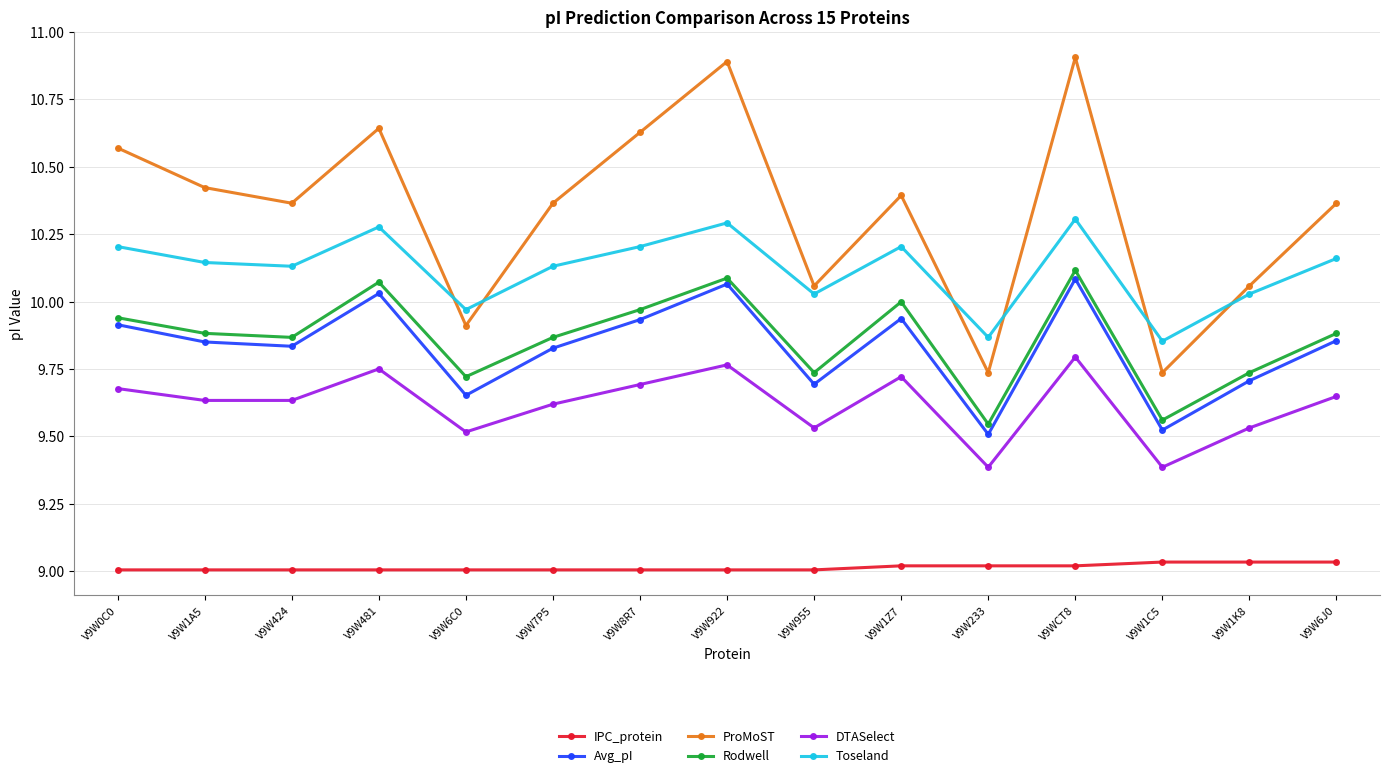

Does the chart display data point markers on the line(s)?

Yes